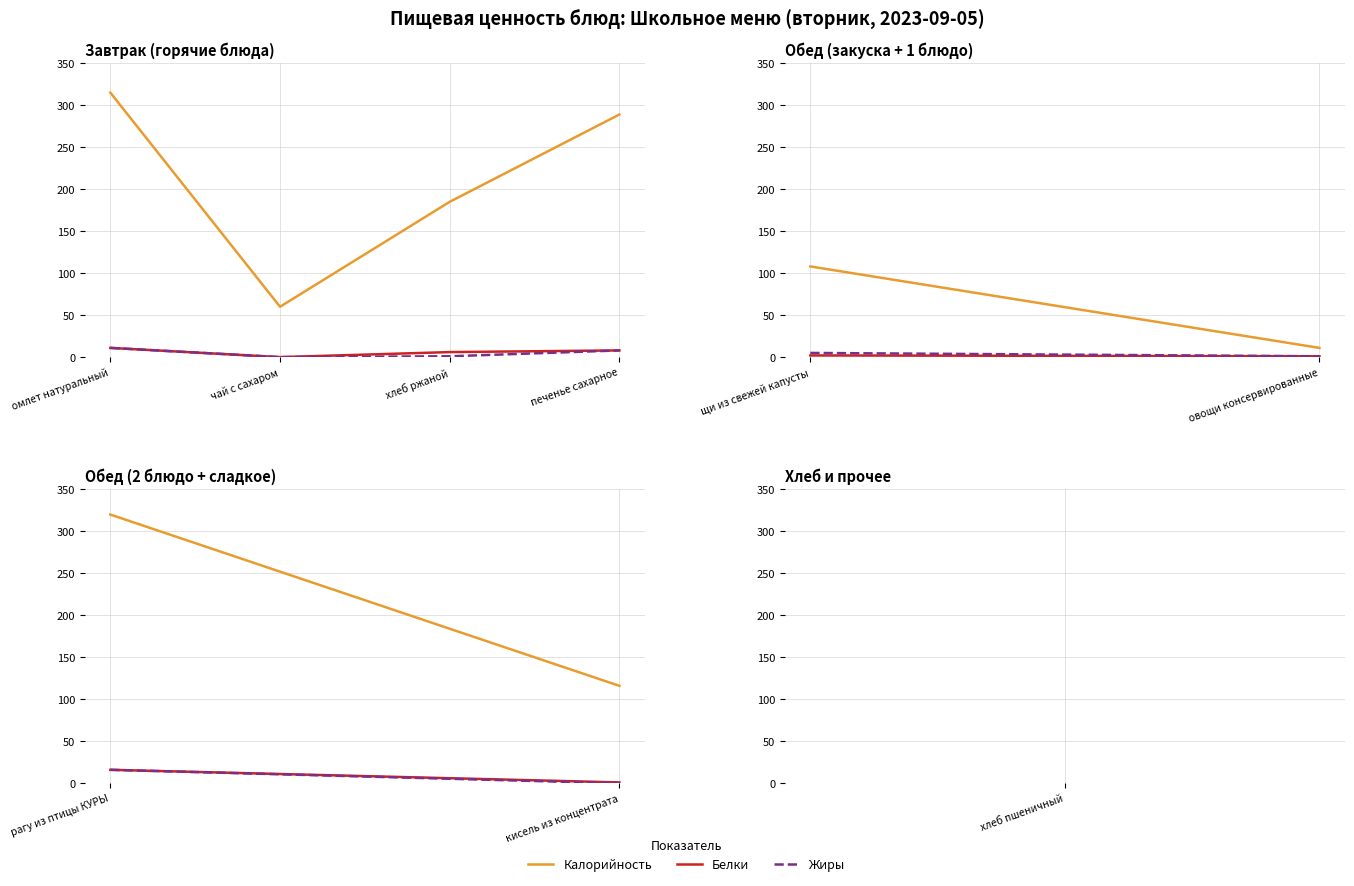

What is the sum of all Жиры values?

20